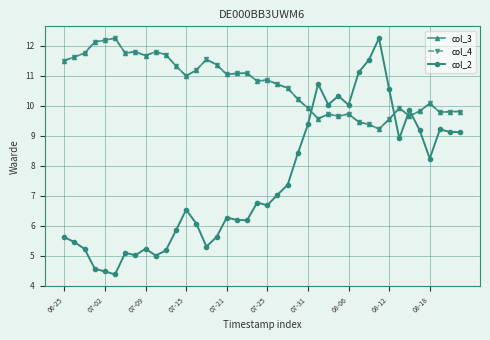

Between which two adjacent categories do col_4 and col_2 first intersect?

24 and 25